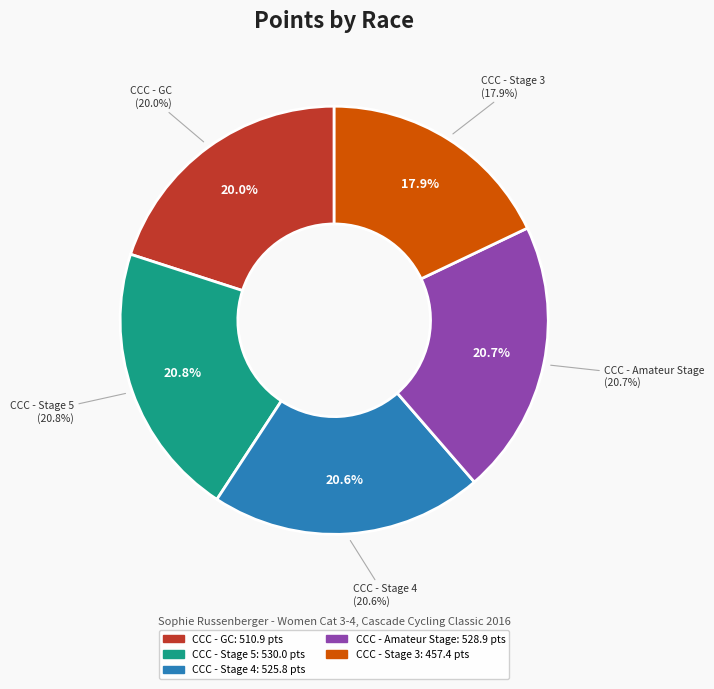

To the nearest percent, what is the difference between the largest and smallest slice percentages?

3%